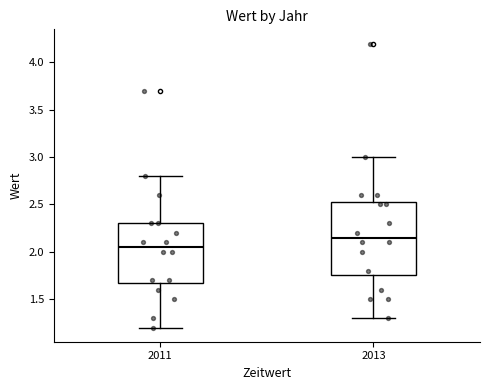

Reading left to right, transcribe this box plot: for each box, give where its median line is, the range the box spans, and where its two whiskers end, as read against the y-axis. The values are not printed on the chart, so give them approximately, as read against the axis.

2011: median 2.05, box 1.70 to 2.30, whiskers 1.20 to 2.80
2013: median 2.15, box 1.75 to 2.55, whiskers 1.30 to 3.00